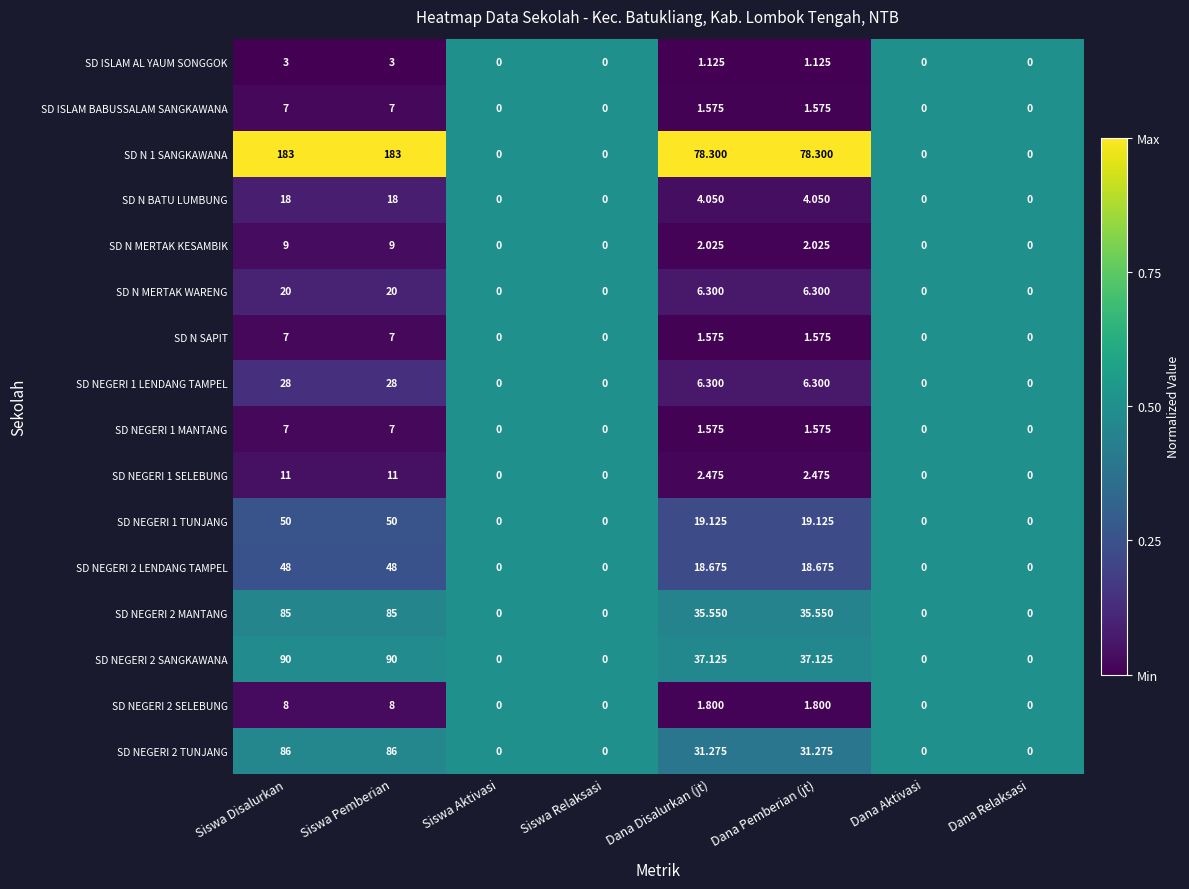

What is the maximum value shown in the chart?

183.0